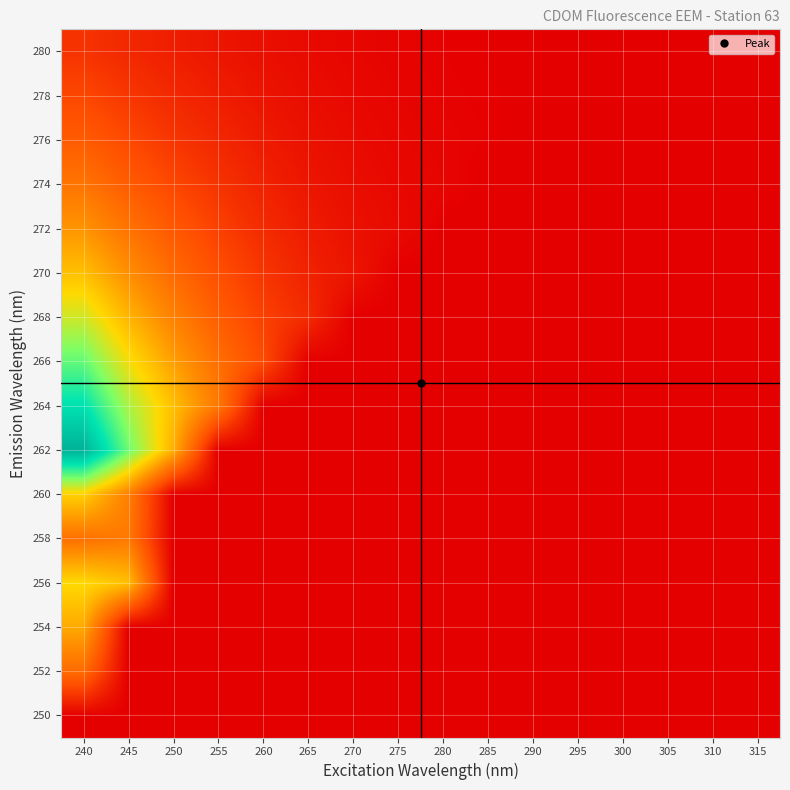

Reading right to left, extract all data points from this chart.

250: 315=0.0	310=0.0	305=0.0	300=0.0	295=0.0	290=0.0	285=0.0	280=0.0	275=0.0	270=0.0	265=0.0	260=0.0	255=0.0	250=0.0	245=0.0	240=0.0
252: 315=0.0	310=0.0	305=0.0	300=0.0	295=0.0	290=0.0	285=0.0	280=0.0	275=0.0	270=0.0	265=0.0	260=0.0	255=0.0	250=0.0	245=0.0	240=52045.5
254: 315=0.0	310=0.0	305=0.0	300=0.0	295=0.0	290=0.0	285=0.0	280=0.0	275=0.0	270=0.0	265=0.0	260=0.0	255=0.0	250=0.0	245=0.0	240=84583.5
256: 315=0.0	310=0.0	305=0.0	300=0.0	295=0.0	290=0.0	285=0.0	280=0.0	275=0.0	270=0.0	265=0.0	260=0.0	255=0.0	250=0.0	245=94458.6	240=106711.9
258: 315=0.0	310=0.0	305=0.0	300=0.0	295=0.0	290=0.0	285=0.0	280=0.0	275=0.0	270=0.0	265=0.0	260=0.0	255=0.0	250=0.0	245=60660.4	240=55370.2
260: 315=0.0	310=0.0	305=0.0	300=0.0	295=0.0	290=0.0	285=0.0	280=0.0	275=0.0	270=0.0	265=0.0	260=0.0	255=0.0	250=0.0	245=63817.6	240=102366.4
262: 315=0.0	310=0.0	305=0.0	300=0.0	295=0.0	290=0.0	285=0.0	280=0.0	275=0.0	270=0.0	265=0.0	260=0.0	255=0.0	250=87745.3	245=147431.2	240=212831.0
264: 315=0.0	310=0.0	305=0.0	300=0.0	295=0.0	290=0.0	285=0.0	280=0.0	275=0.0	270=0.0	265=0.0	260=0.0	255=60000.0	250=95000.0	245=130000.0	240=180000.0
266: 315=0.0	310=0.0	305=0.0	300=0.0	295=0.0	290=0.0	285=0.0	280=0.0	275=0.0	270=0.0	265=0.0	260=35000.0	255=55000.0	250=80000.0	245=110000.0	240=150000.0
268: 315=0.0	310=0.0	305=0.0	300=0.0	295=0.0	290=0.0	285=0.0	280=0.0	275=0.0	270=0.0	265=20000.0	260=30000.0	255=45000.0	250=65000.0	245=90000.0	240=120000.0
270: 315=0.0	310=0.0	305=0.0	300=0.0	295=0.0	290=0.0	285=0.0	280=0.0	275=0.0	270=10000.0	265=16000.0	260=25000.0	255=37000.0	250=52000.0	245=72000.0	240=95000.0
272: 315=0.0	310=0.0	305=0.0	300=0.0	295=0.0	290=0.0	285=0.0	280=0.0	275=5000.0	270=8000.0	265=13000.0	260=20000.0	255=30000.0	250=42000.0	245=57000.0	240=75000.0
274: 315=0.0	310=0.0	305=0.0	300=0.0	295=0.0	290=0.0	285=0.0	280=2500.0	275=4000.0	270=6500.0	265=10500.0	260=16000.0	255=24000.0	250=33000.0	245=44000.0	240=58000.0
276: 315=0.0	310=0.0	305=0.0	300=0.0	295=0.0	290=0.0	285=1200.0	280=2000.0	275=3200.0	270=5200.0	265=8200.0	260=12500.0	255=18500.0	250=25000.0	245=34000.0	240=44000.0
278: 315=0.0	310=0.0	305=0.0	300=0.0	295=0.0	290=580.0	285=950.0	280=1550.0	275=2500.0	270=4000.0	265=6300.0	260=9500.0	255=14000.0	250=19000.0	245=25500.0	240=33000.0
280: 315=0.0	310=0.0	305=0.0	300=0.0	295=270.0	290=450.0	285=740.0	280=1200.0	275=1950.0	270=3100.0	265=4800.0	260=7200.0	255=10400.0	250=14000.0	245=18500.0	240=24000.0